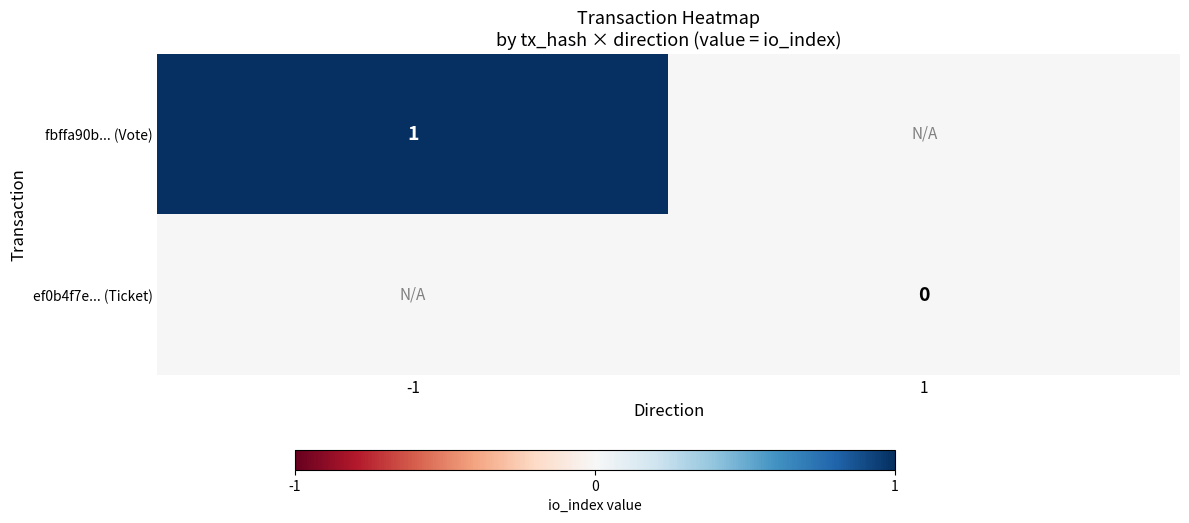

At 1, list the series in order from smallest to largest.

fbffa90b... (Vote), ef0b4f7e... (Ticket)